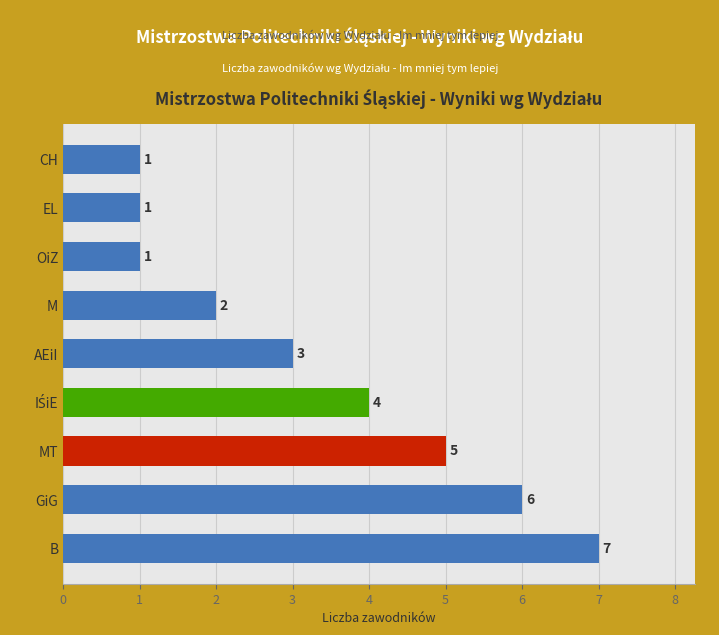

Are the bars grouped side by side (vs. stacked)?

No